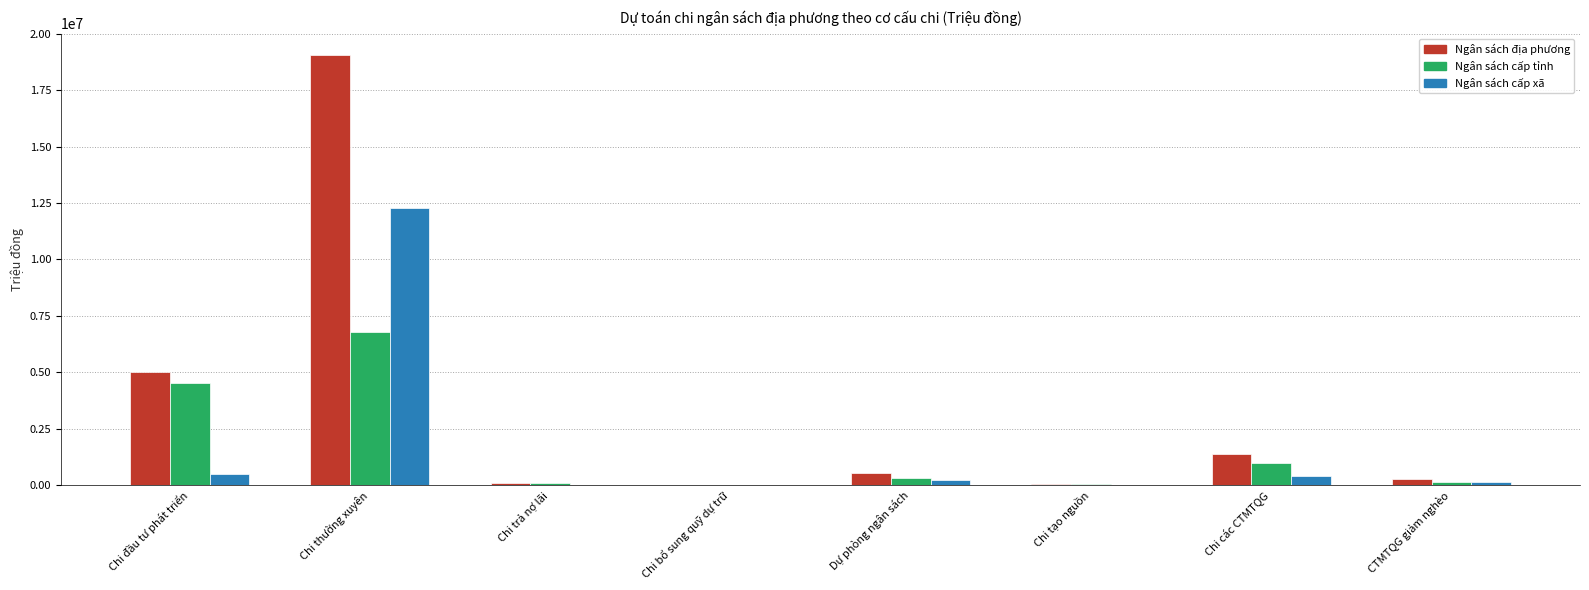

What is the sum of the Ngân sách cấp xã values at Dự phòng ngân sách and Chi các CTMTQG?

645807.1